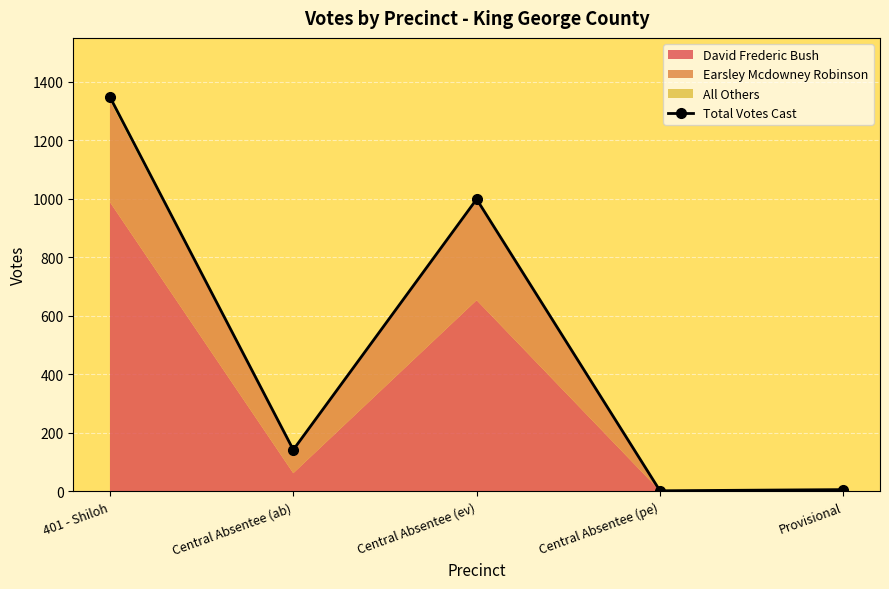

What is the label of the 4th point from the right?

Central Absentee (ab)